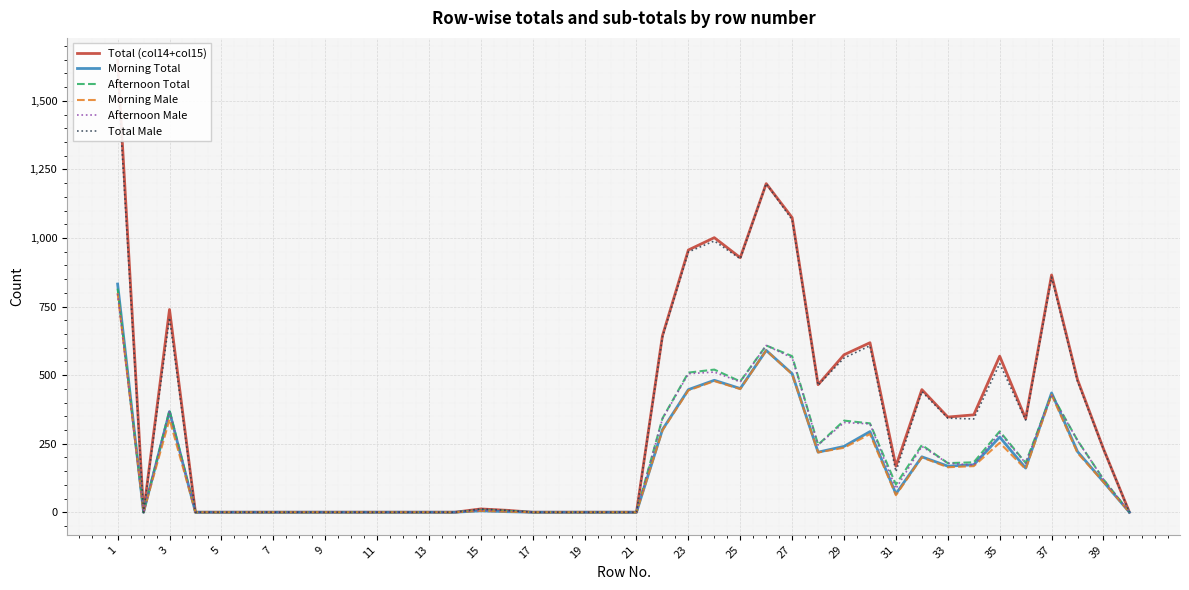

Reading right to left, extract all data points from this chart.

Total (col14+col15): 0	231	483	865	341	569	355	347	447	168	618	574	465	1074	1198	928	1001	956	643	0	0	0	0	0	7	12	0	0	0	0	0	0	0	0	0	0	0	739	0	1647
Morning Total: 0	111	221	435	161	274	173	168	202	67	294	240	219	505	590	451	481	447	301	0	0	0	0	0	2	5	0	0	0	0	0	0	0	0	0	0	0	367	0	832
Afternoon Total: 0	120	262	430	180	295	182	179	245	101	324	334	246	569	608	477	520	509	342	0	0	0	0	0	5	7	0	0	0	0	0	0	0	0	0	0	0	372	0	815
Morning Male: 0	110	216	428	157	253	168	164	200	62	285	235	218	503	590	449	478	444	298	0	0	0	0	0	2	5	0	0	0	0	0	0	0	0	0	0	0	339	0	799
Afternoon Male: 0	120	261	429	179	289	172	179	240	86	322	327	245	563	608	475	511	505	340	0	0	0	0	0	5	7	0	0	0	0	0	0	0	0	0	0	0	370	0	796
Total Male: 0	230	477	857	336	542	340	343	440	148	607	562	463	1066	1198	924	989	949	638	0	0	0	0	0	7	12	0	0	0	0	0	0	0	0	0	0	0	709	0	1595